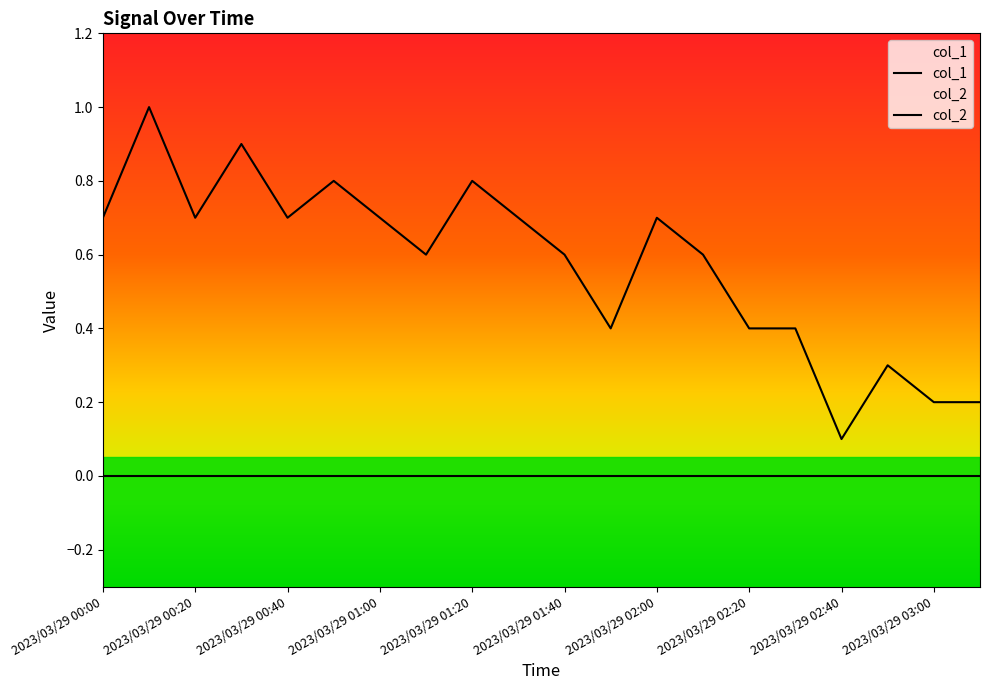

At how many categories does at least one series exceed 0?

20